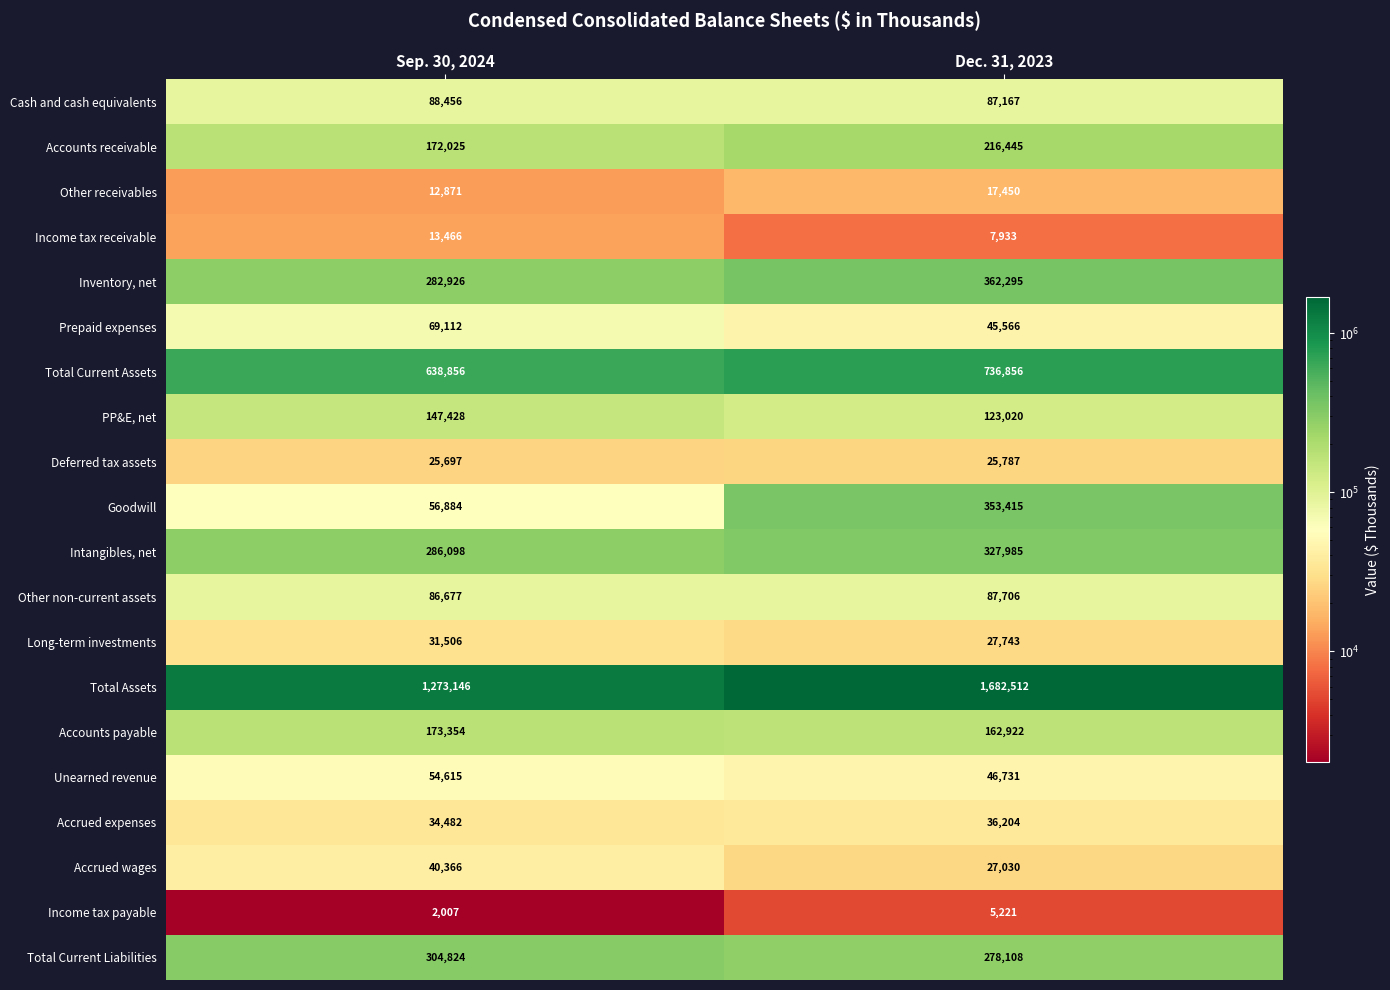

Where is Other non-current assets nearest to the value 87191?

Sep. 30, 2024